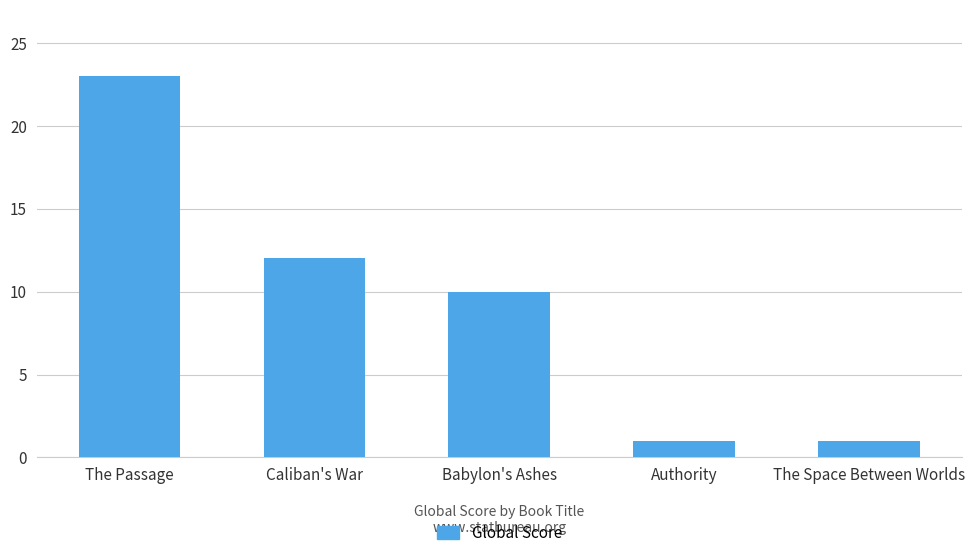

What is the label of the 3rd bar from the left?

Babylon's Ashes